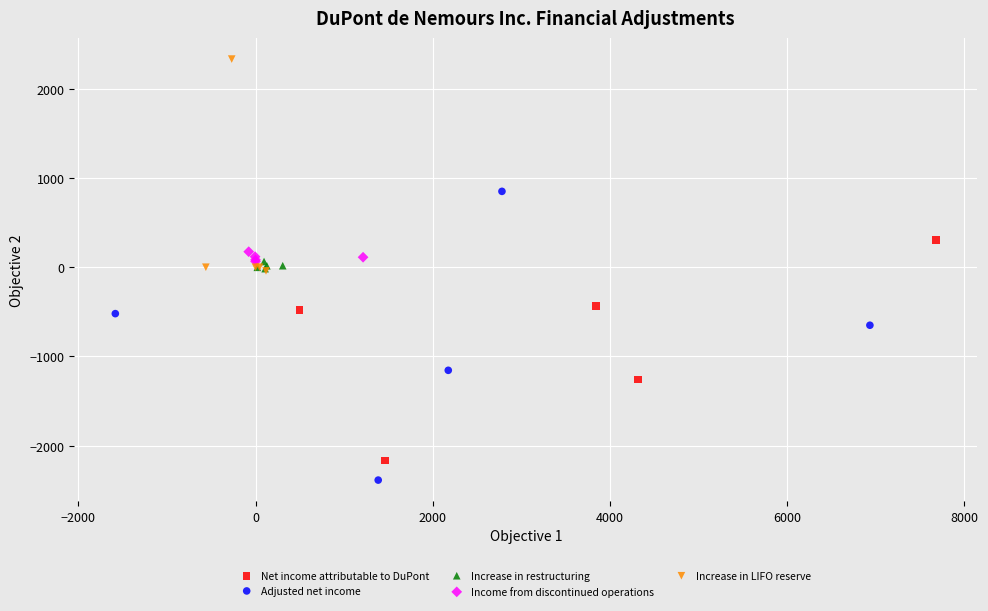

Which series has the largest Y range (max minus min)?

Adjusted net income